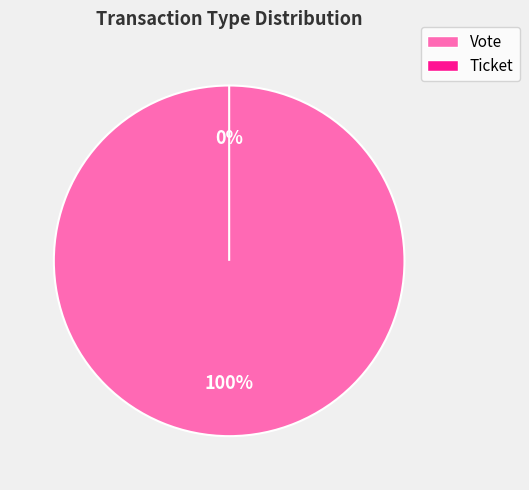

Between Ticket and Vote, which is larger?

Vote